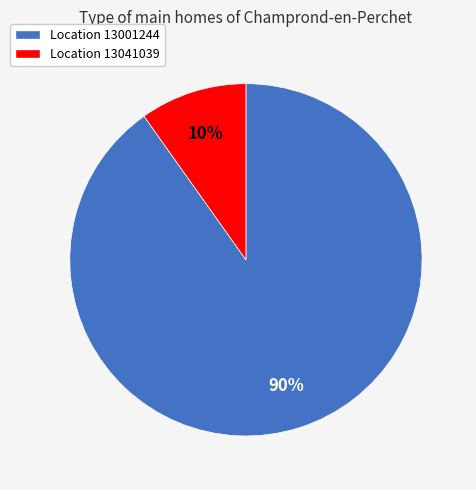

To the nearest percent, what is the difference between the largest and smallest slice percentages?

80%